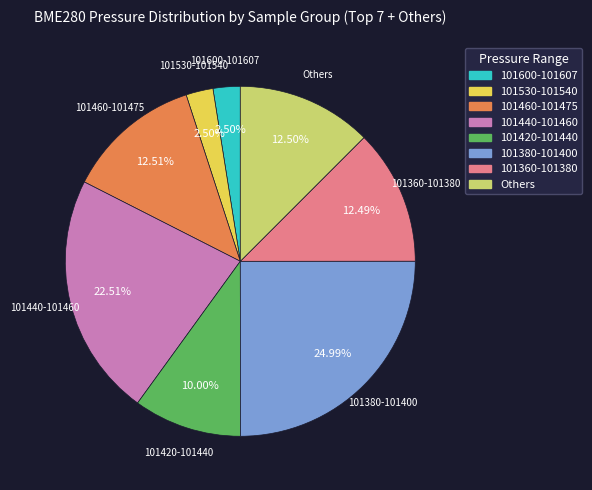

Is there any slice that represents more than half of the pie?

No